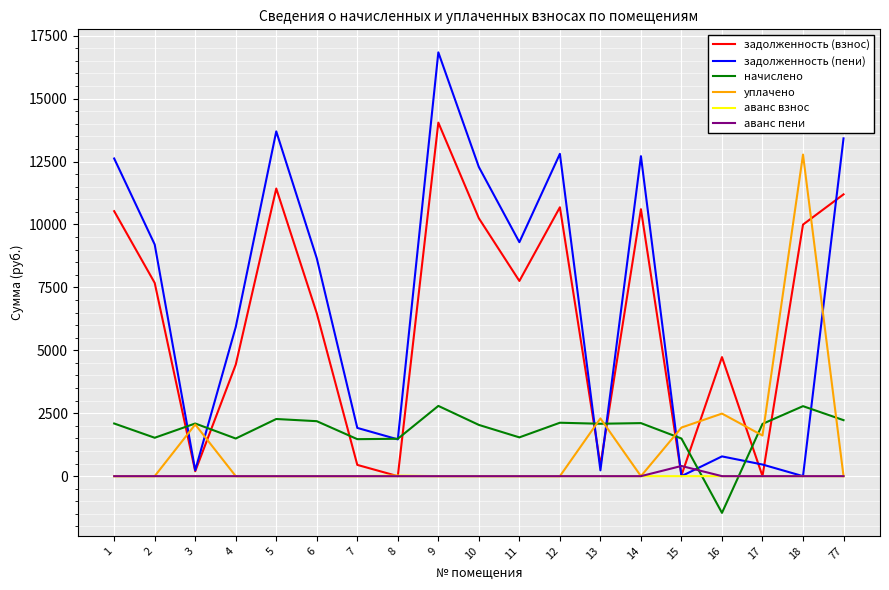

What is the spread (max minus min) of values at 14?

12713.4